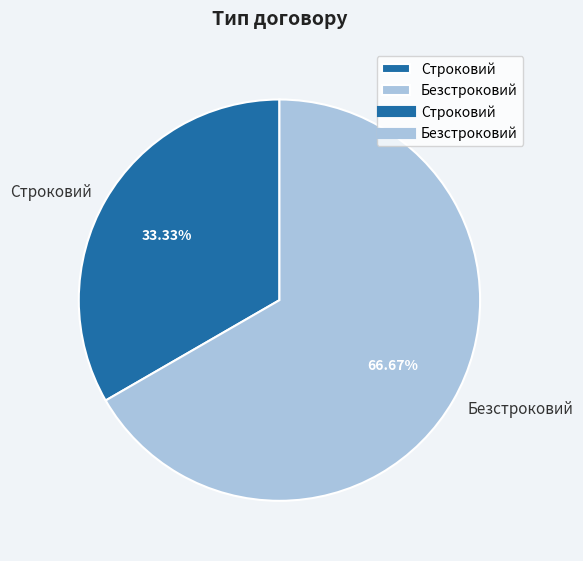

Which category has the smallest portion of the pie?

Строковий